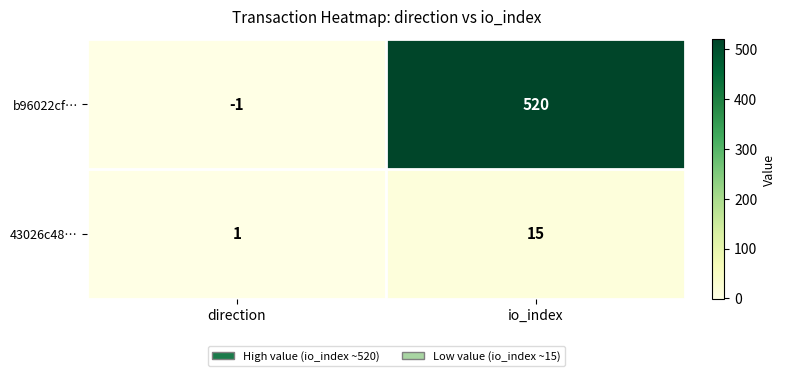

The value of b96022cf… at io_index is 520. True or false?

True